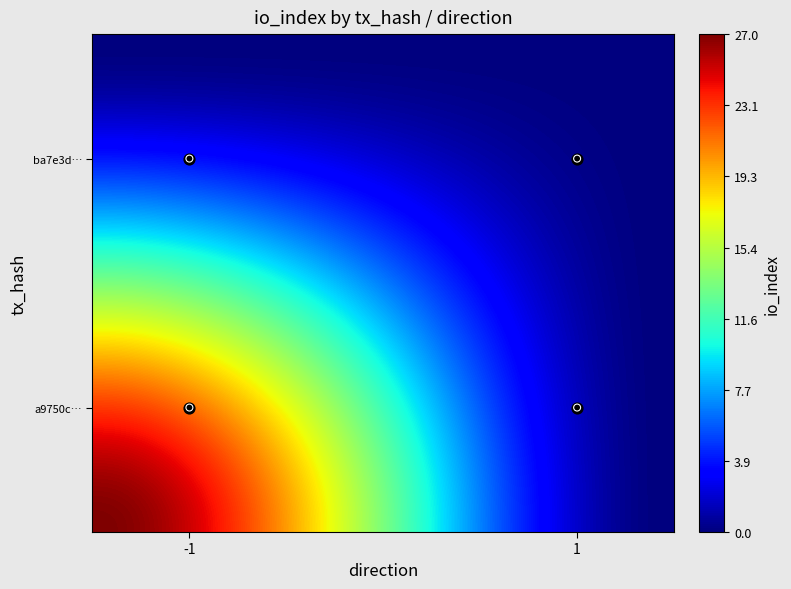

Reading right to left, extract all data points from this chart.

a9750c10bcf0a9727356a0d2dcc9dce9a3ffa6e: 1=0	-1=27
ba7e3d2ca5f2d4d3de8f1b61fd64d747e4af019: 1=0	-1=0